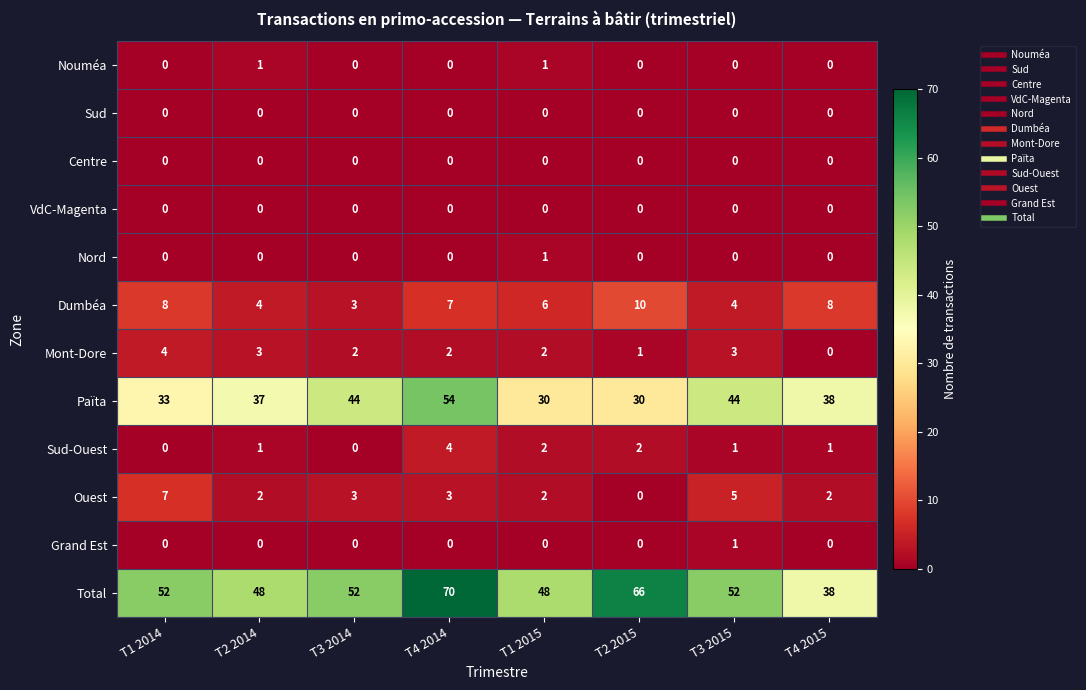

The value of Païta at T2 2014 is 37. True or false?

True